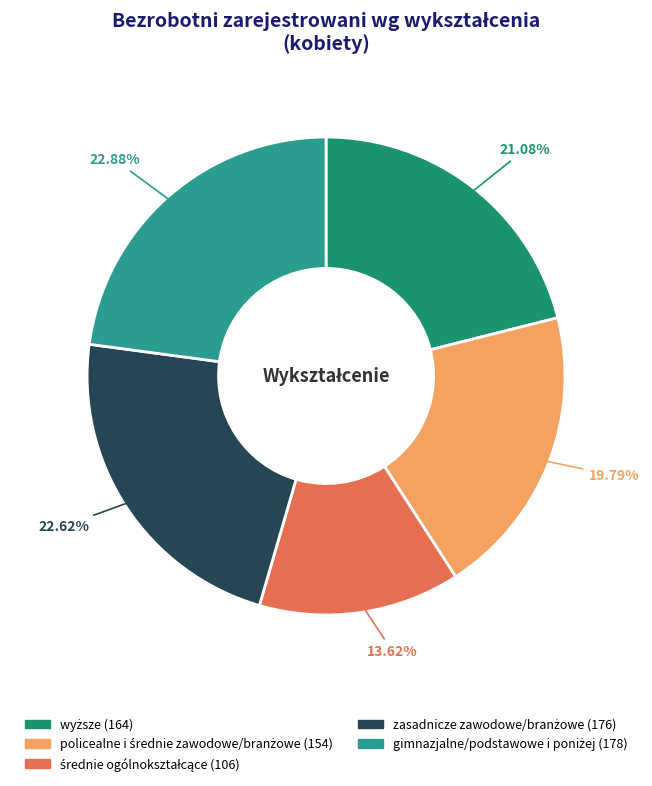

Is it true that policealne i średnie zawodowe/branżowe is 35% of the pie?

False